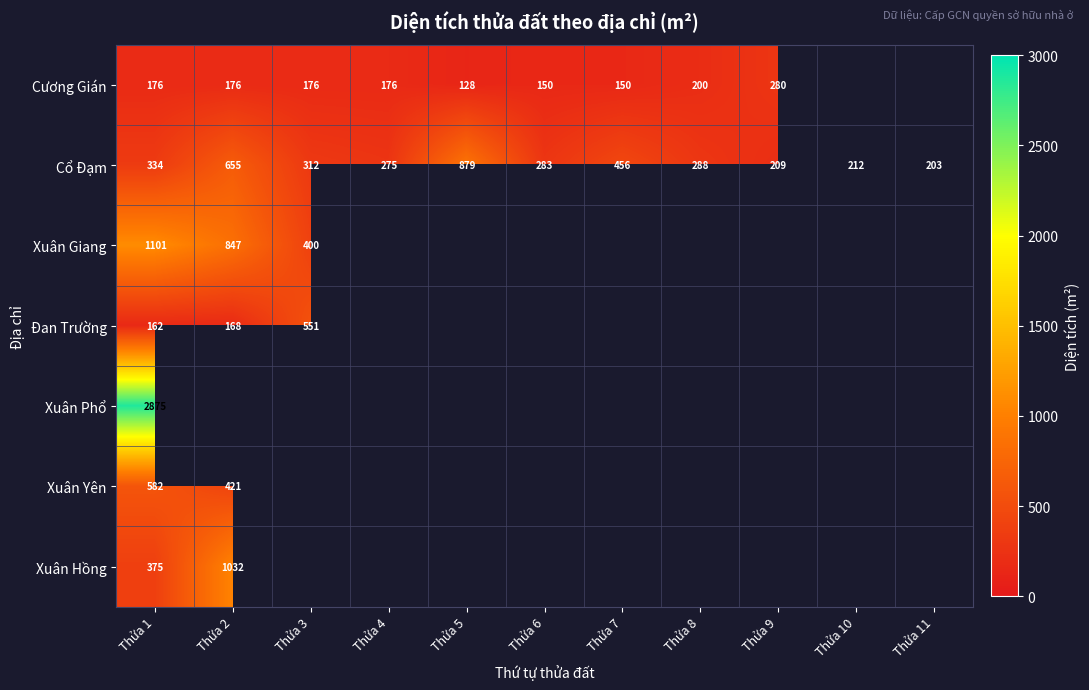

The value of Cổ Đạm at Thửa 2 is 655. True or false?

True